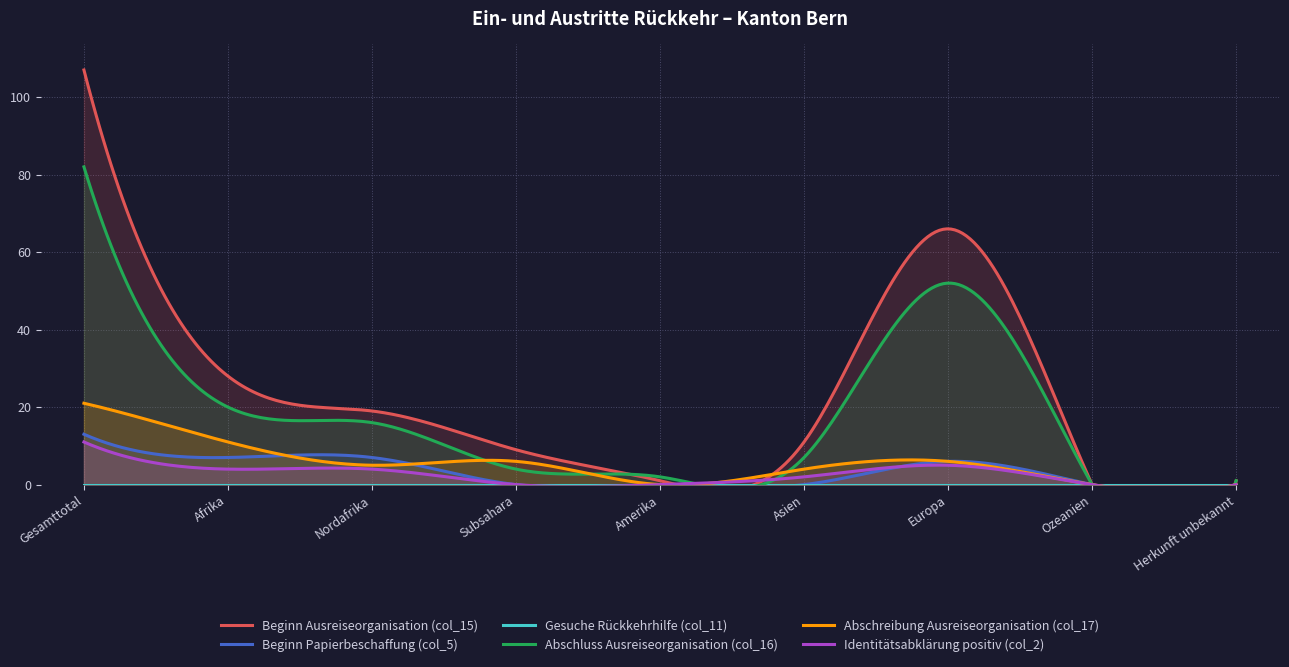

Reading right to left, what are all the values shown in this chart?

Beginn Ausreiseorganisation (col_15): Herkunft unbekannt=1	Ozeanien=0	Europa=66	Asien=11	Amerika=1	Subsahara=9	Nordafrika=19	Afrika=28	Gesamttotal=107
Beginn Papierbeschaffung (col_5): Herkunft unbekannt=0	Ozeanien=0	Europa=6	Asien=0	Amerika=0	Subsahara=0	Nordafrika=7	Afrika=7	Gesamttotal=13
Gesuche Rückkehrhilfe (col_11): Herkunft unbekannt=0	Ozeanien=0	Europa=0	Asien=0	Amerika=0	Subsahara=0	Nordafrika=0	Afrika=0	Gesamttotal=0
Abschluss Ausreiseorganisation (col_16): Herkunft unbekannt=1	Ozeanien=0	Europa=52	Asien=7	Amerika=2	Subsahara=4	Nordafrika=16	Afrika=20	Gesamttotal=82
Abschreibung Ausreiseorganisation (col_17): Herkunft unbekannt=0	Ozeanien=0	Europa=6	Asien=4	Amerika=0	Subsahara=6	Nordafrika=5	Afrika=11	Gesamttotal=21
Identitätsabklärung positiv (col_2): Herkunft unbekannt=0	Ozeanien=0	Europa=5	Asien=2	Amerika=0	Subsahara=0	Nordafrika=4	Afrika=4	Gesamttotal=11